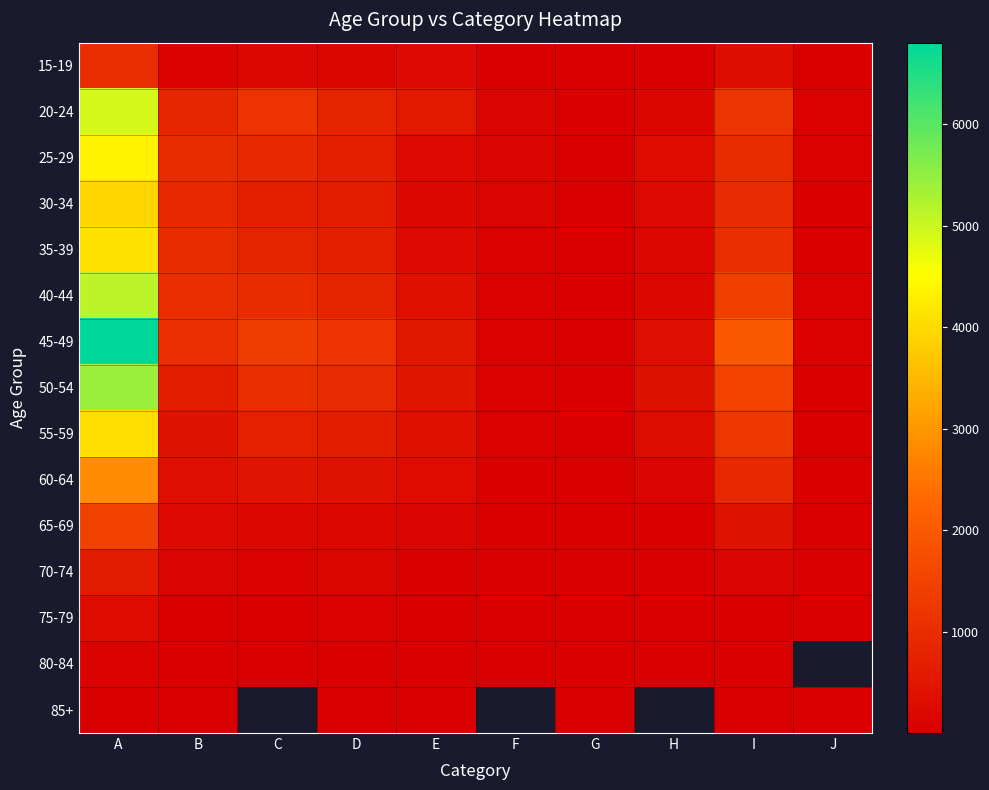

What is the difference between the maximum and minimum values in the 70-74 series?

621.0